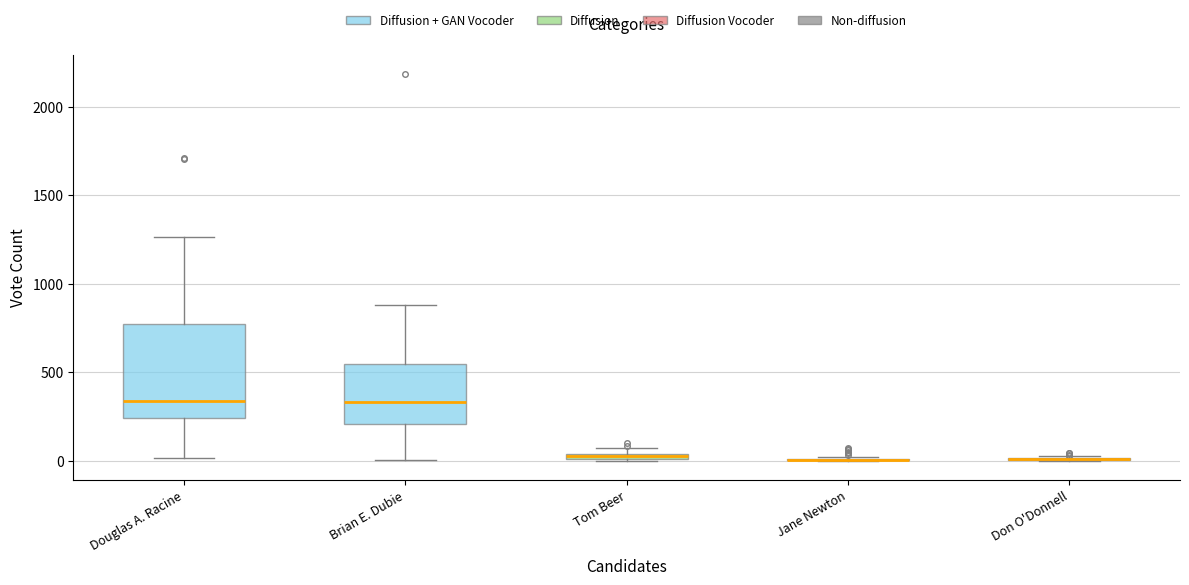

Where does the median line of the box for Douglas A. Racine sit on the y-axis? The values are not printed on the chart, so give them approximately, as read against the axis.

350